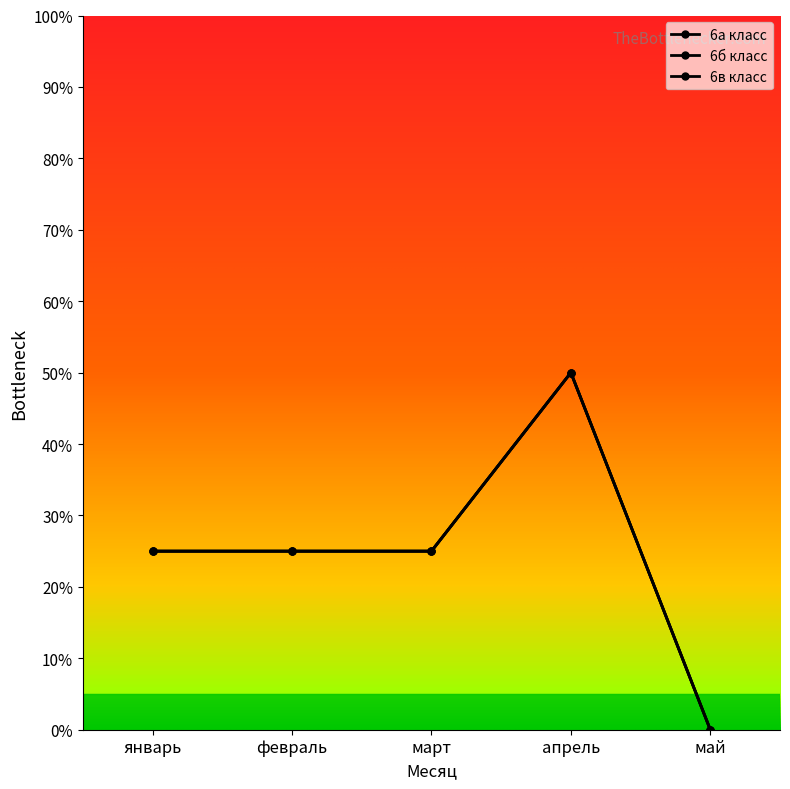

Which series has the largest range (max minus min)?

6а класс